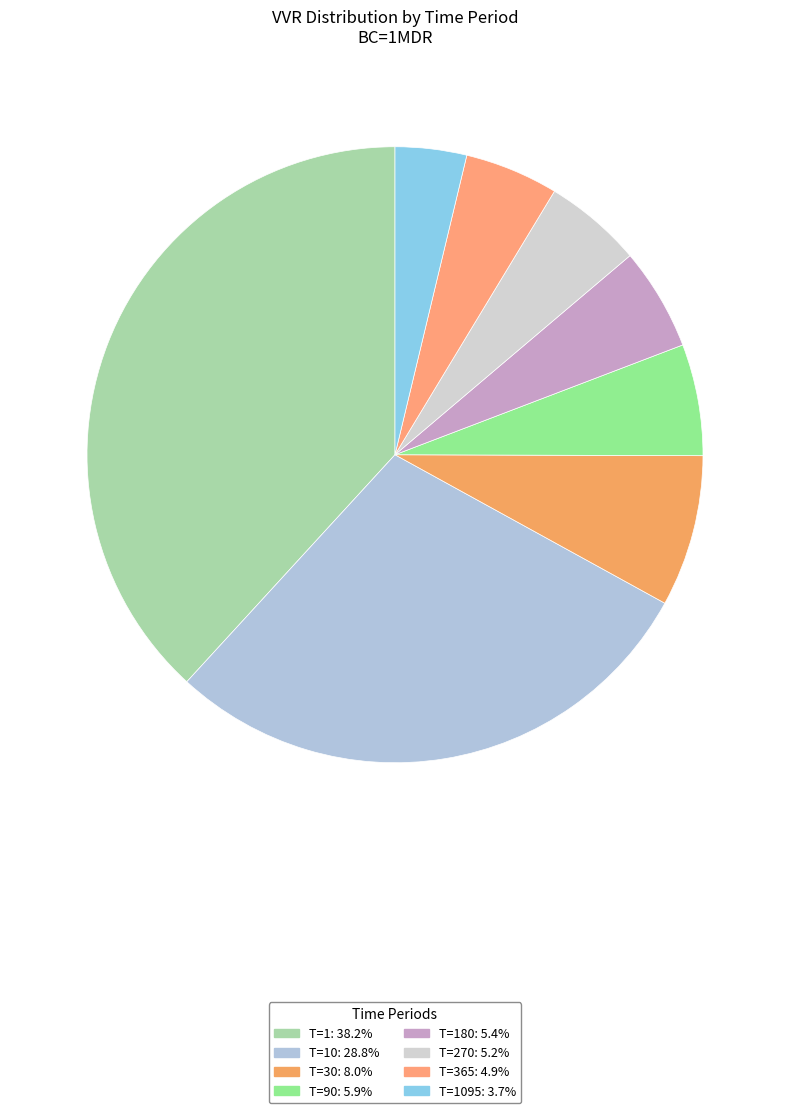

How many segments does this pie chart have?

8